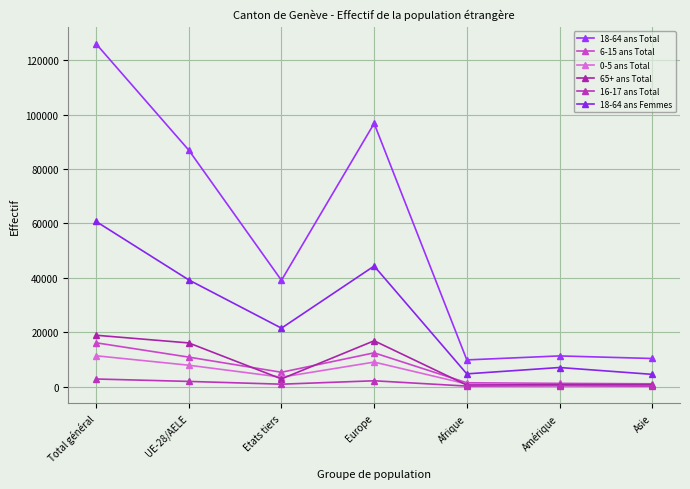

True or false: 6-15 ans Total and 0-5 ans Total cross at least once.

False